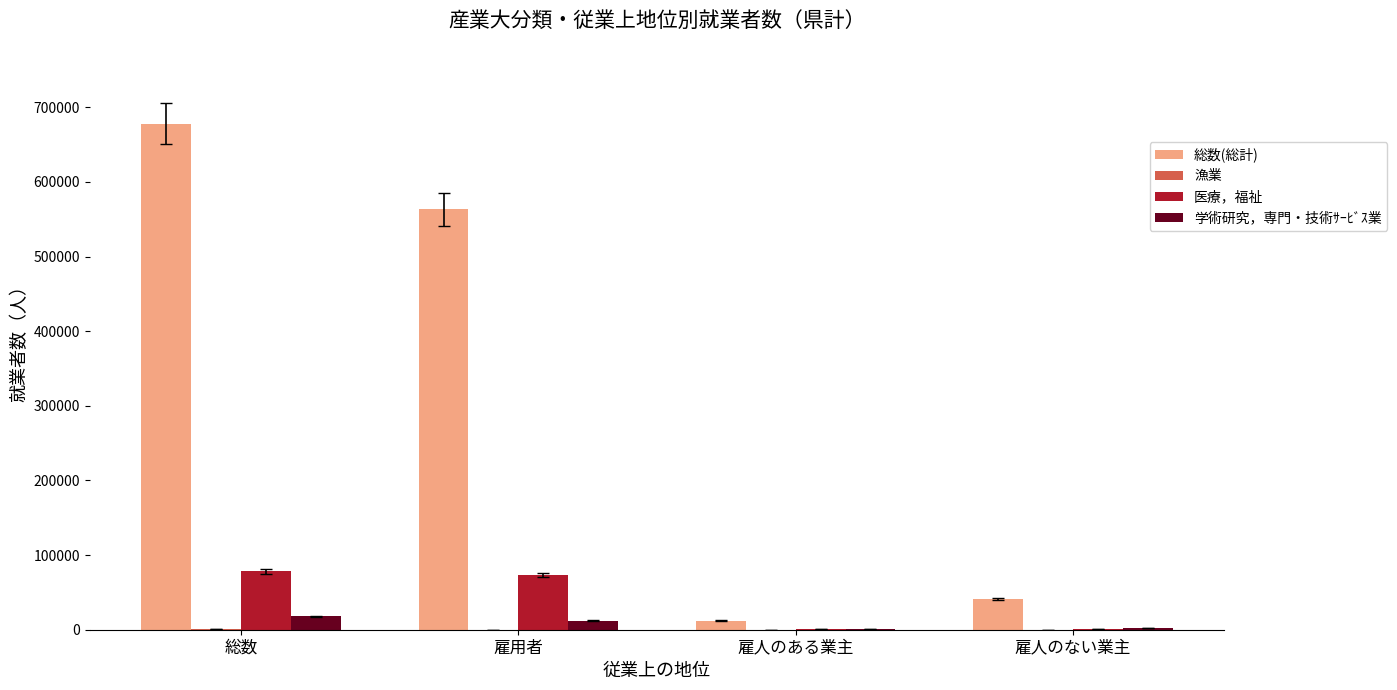

The value of 総数(総計) at 雇用者 is 975639. True or false?

False